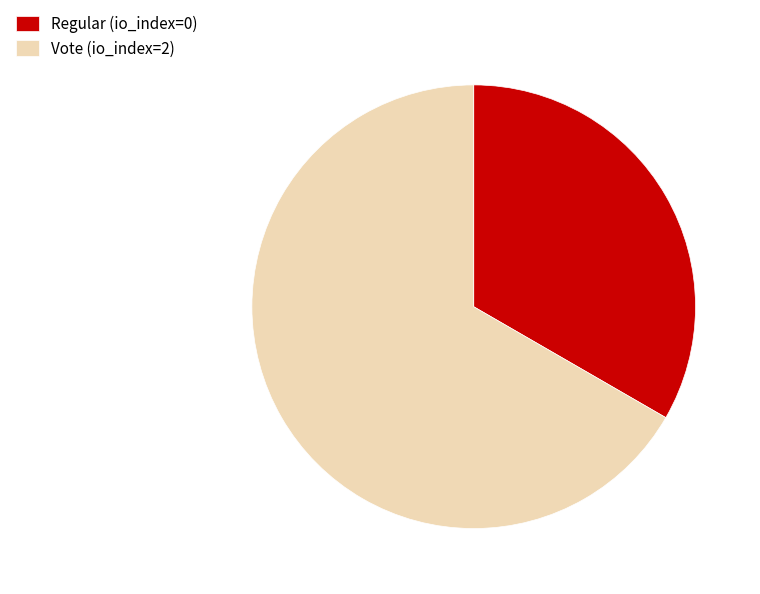

True or false: Vote (io_index=2) accounts for 57% of the total.

False